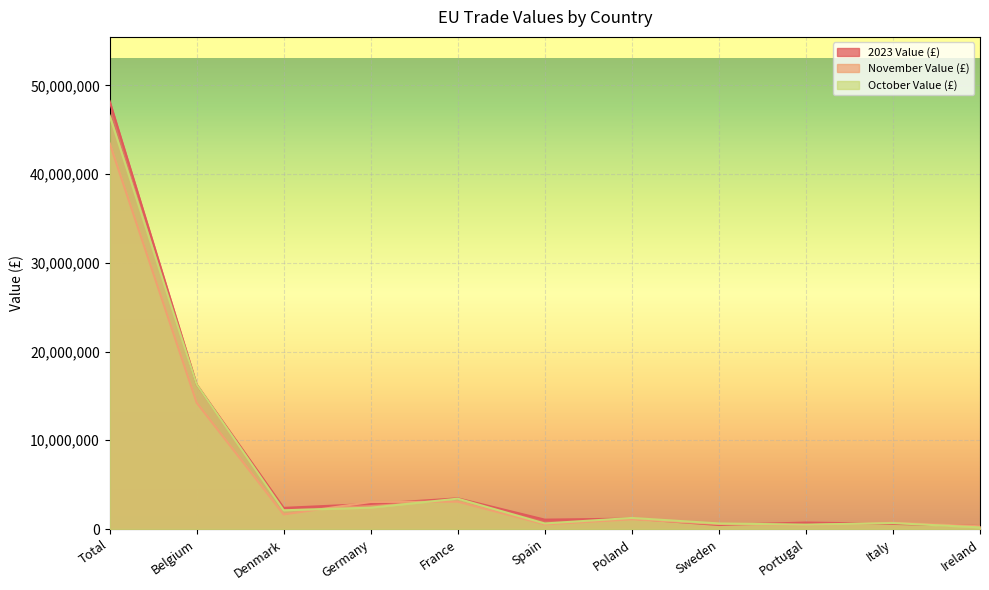

Which series has the widest spread of values?

2023 Value (£)